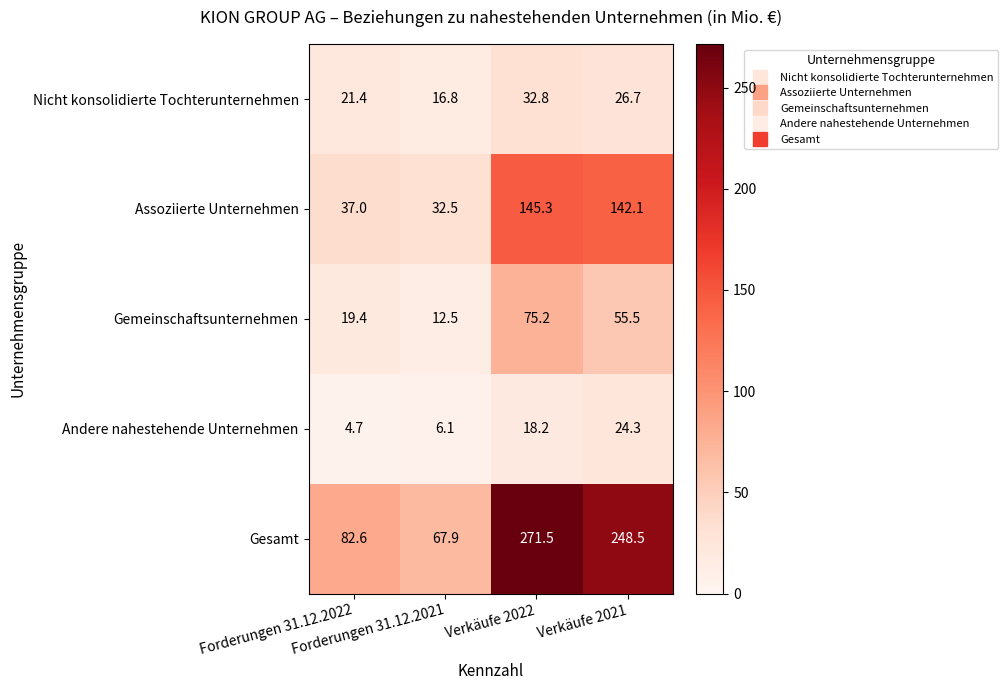

What is the maximum value for Gemeinschaftsunternehmen?

75.2